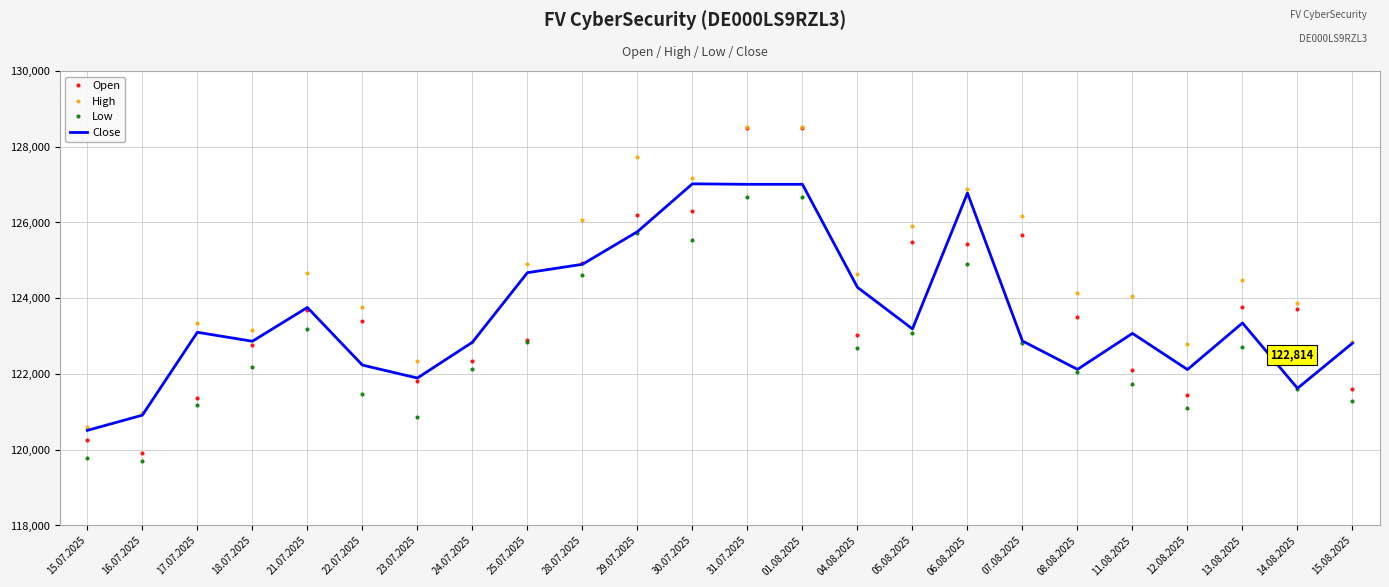

What position from the right is 25.07.2025?

16